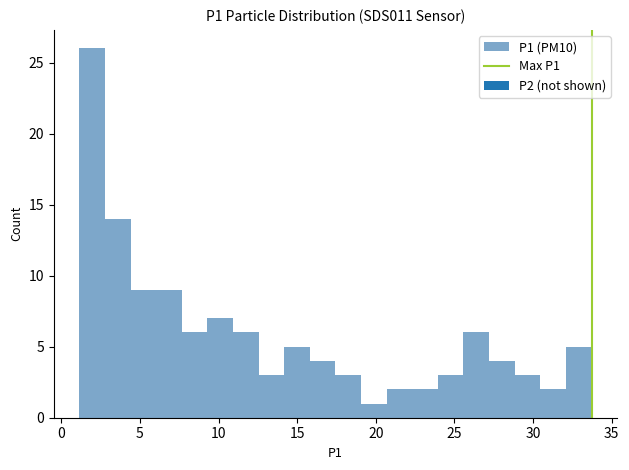

Read against the x-axis, roughly where is the centre of the tallest bar?

2.0